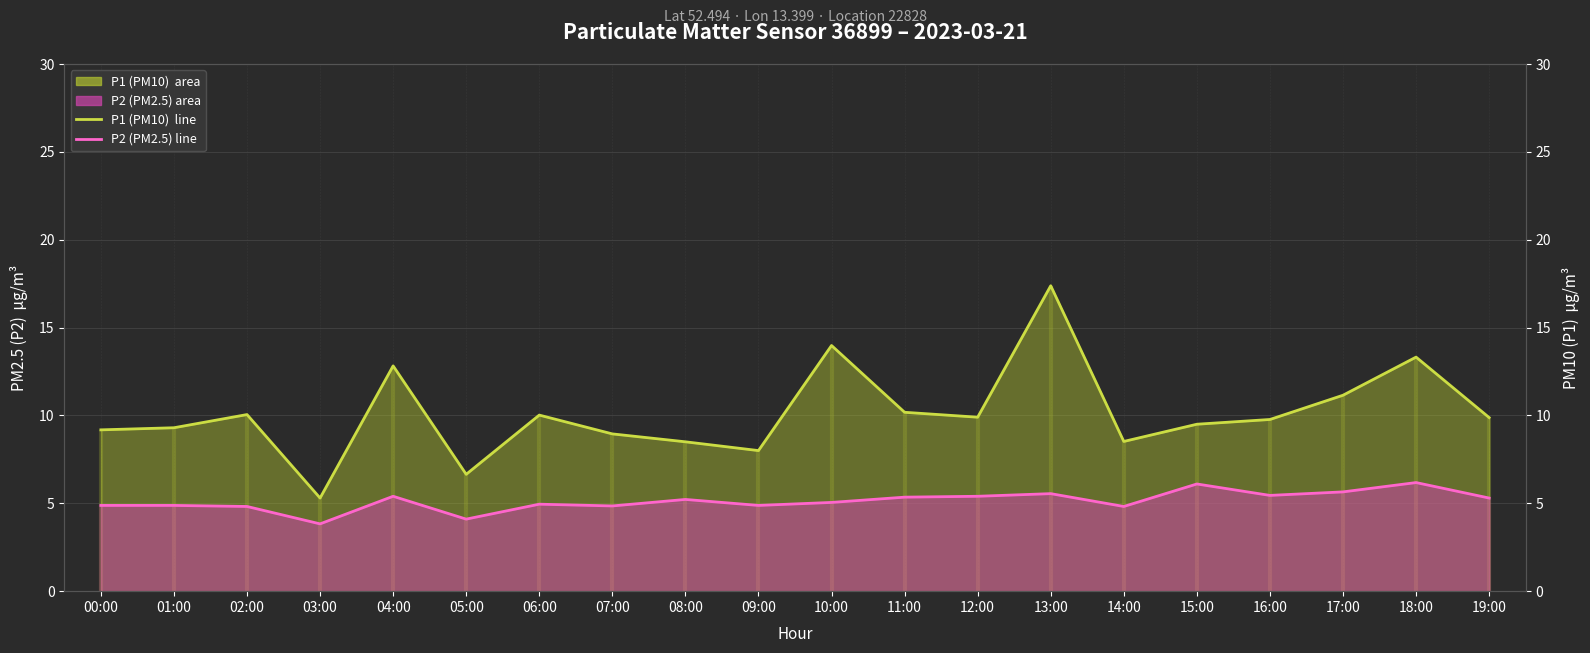

True or false: P1 (PM10)  monthly avg and P2 (PM2.5) monthly avg cross at least once.

False